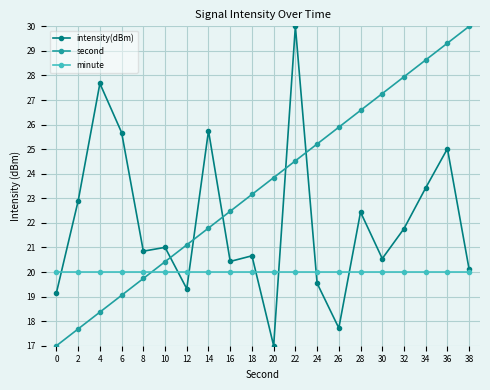

Where do minute and second first cross each other?

8 and 10